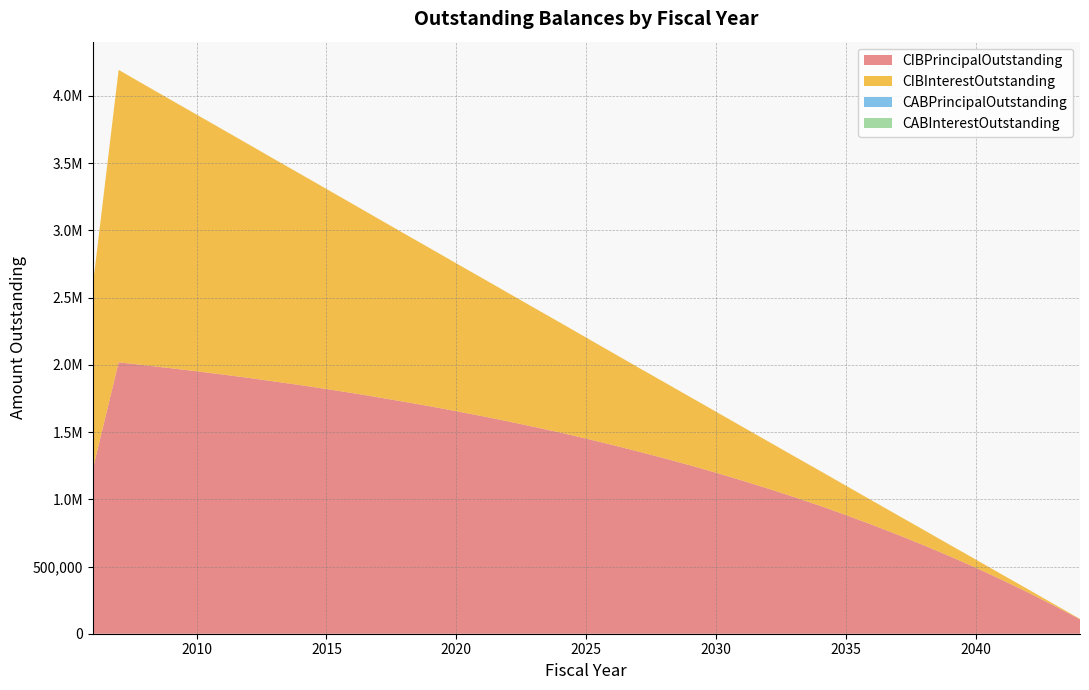

Reading left to right, extract all data points from this chart.

CIBPrincipalOutstanding: 1219000.0	2019000.0	1997000.0	1975000.0	1952000.0	1928000.0	1903000.0	1876000.0	1849000.0	1820000.0	1790000.0	1758000.0	1725000.0	1691000.0	1655000.0	1618000.0	1579000.0	1538000.0	1496000.0	1451000.0	1404000.0	1355000.0	1305000.0	1252000.0	1197000.0	1139000.0	1079000.0	1016000.0	951000.0	882000.0	810000.0	735000.0	657000.0	575000.0	490000.0	400000.0	307000.0	209000.0	107000.0
CIBInterestOutstanding: 1361092.5	2175076.2	2085528.8	1996960.0	1909392.5	1822848.8	1737395.0	1653076.2	1569958.8	1488065.0	1407483.8	1328260.0	1250482.5	1174173.8	1099400.0	1026250.0	954768.8	885045.0	817167.5	751203.8	687265.0	625440.0	565817.5	508465.0	453493.8	401015.0	351140.0	303980.0	259646.2	218250.0	179968.8	144936.2	113286.2	85152.5	60712.5	40122.5	23582.5	11248.8	3321.2
CABPrincipalOutstanding: 0.0	0.0	0.0	0.0	0.0	0.0	0.0	0.0	0.0	0.0	0.0	0.0	0.0	0.0	0.0	0.0	0.0	0.0	0.0	0.0	0.0	0.0	0.0	0.0	0.0	0.0	0.0	0.0	0.0	0.0	0.0	0.0	0.0	0.0	0.0	0.0	0.0	0.0	0.0
CABInterestOutstanding: 0.0	0.0	0.0	0.0	0.0	0.0	0.0	0.0	0.0	0.0	0.0	0.0	0.0	0.0	0.0	0.0	0.0	0.0	0.0	0.0	0.0	0.0	0.0	0.0	0.0	0.0	0.0	0.0	0.0	0.0	0.0	0.0	0.0	0.0	0.0	0.0	0.0	0.0	0.0